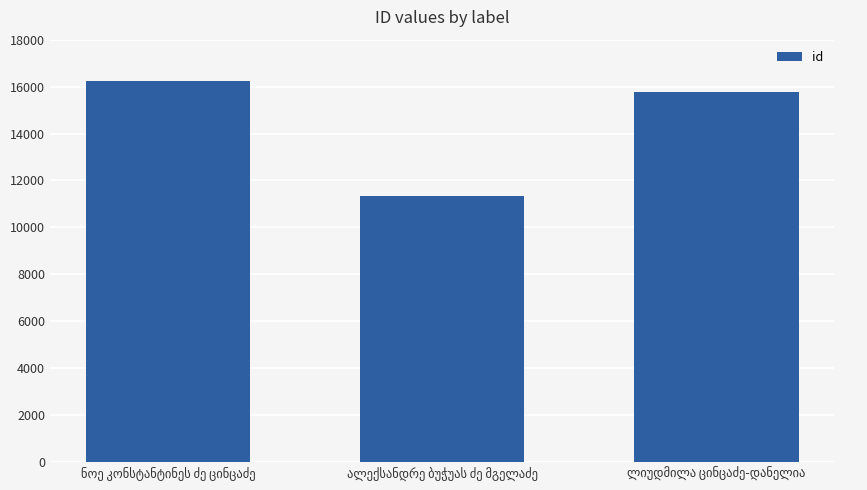

What is the average value?

14435